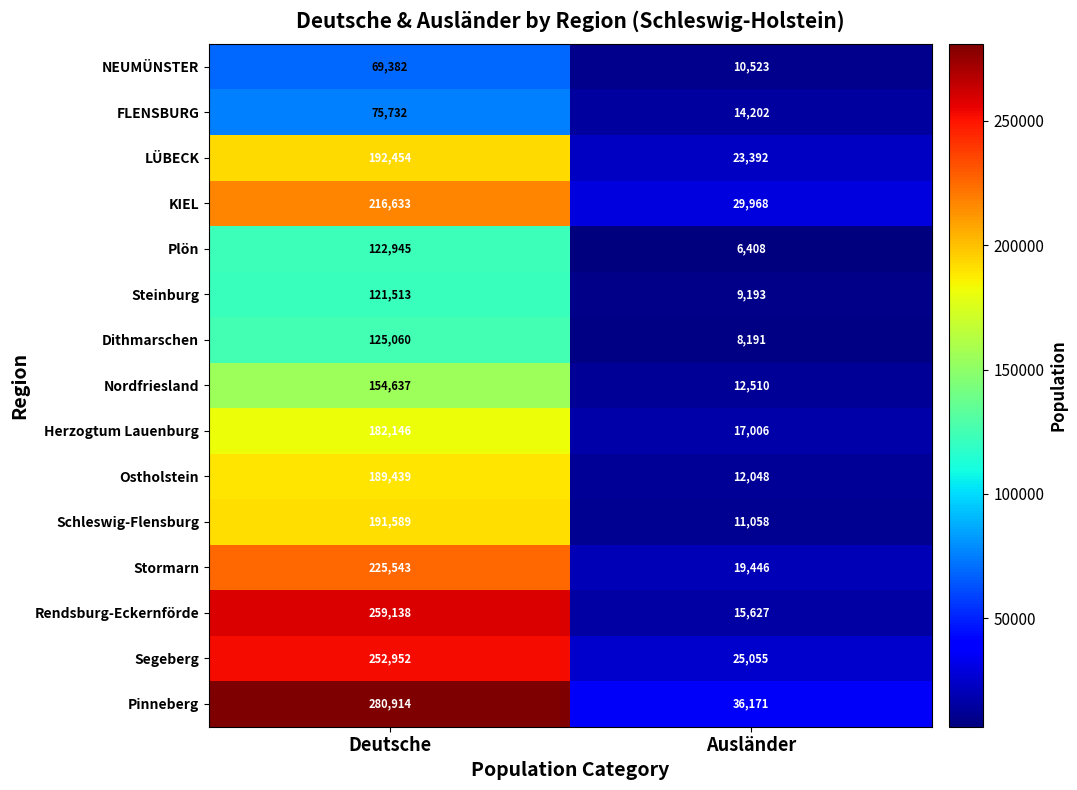

What is the maximum value for KIEL?

216633